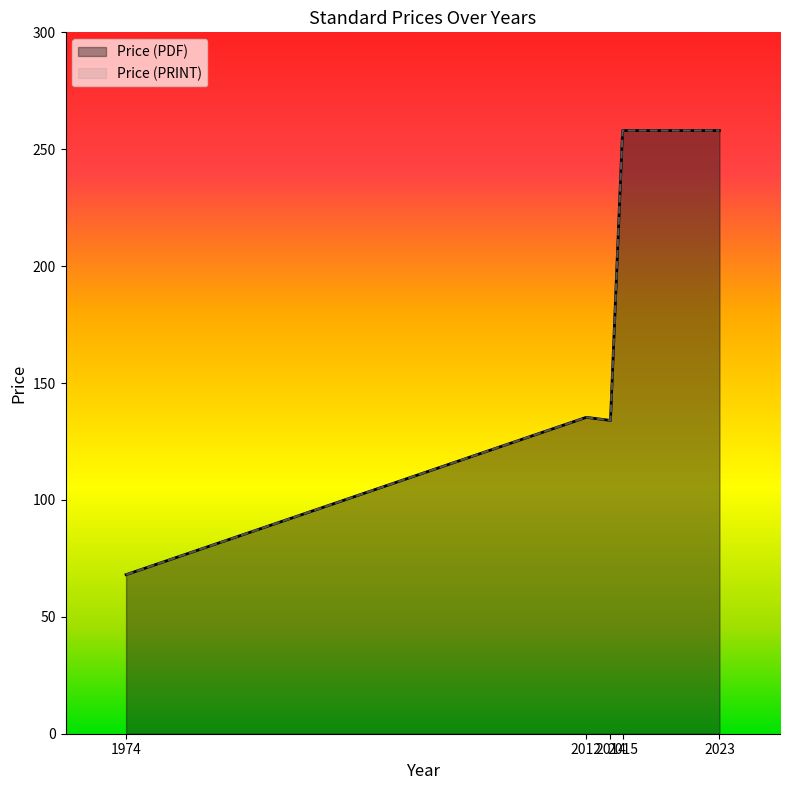

What is the sum of all Price (PRINT) values?

853.4